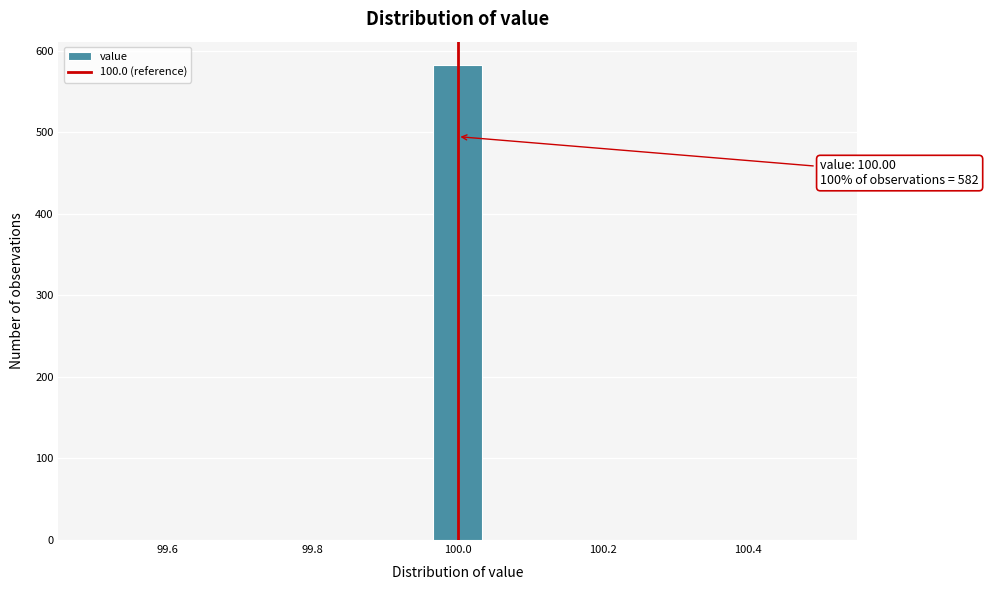

Around what value on the x-axis is the tallest bar? Give the approximate position of its centre, as read against the axis.

100.00